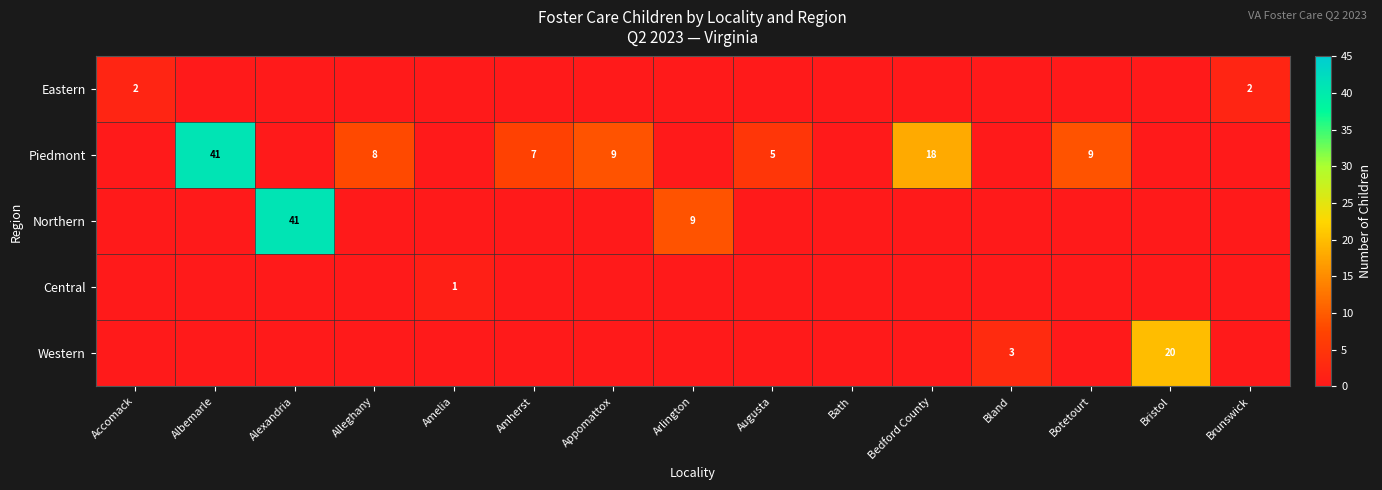

The Eastern series shows 3 at Brunswick. True or false?

False